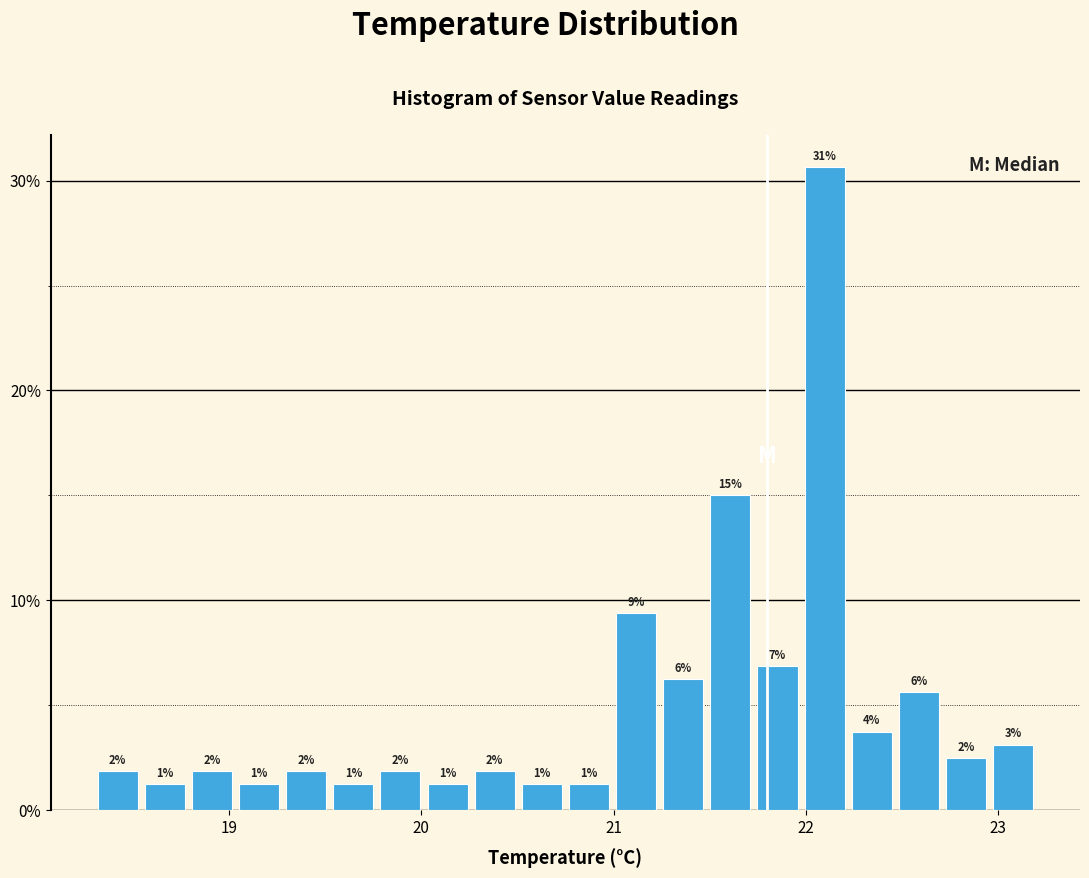

Around what value on the x-axis is the tallest bar? Give the approximate position of its centre, as read against the axis.

22.1